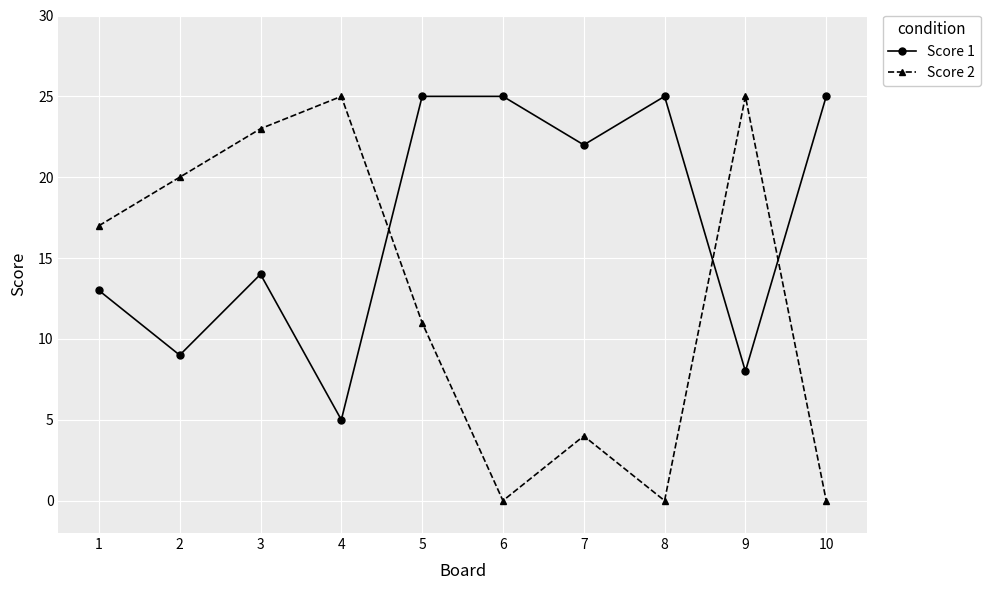

What is the difference between the Score 1 values at 2 and 1?

4